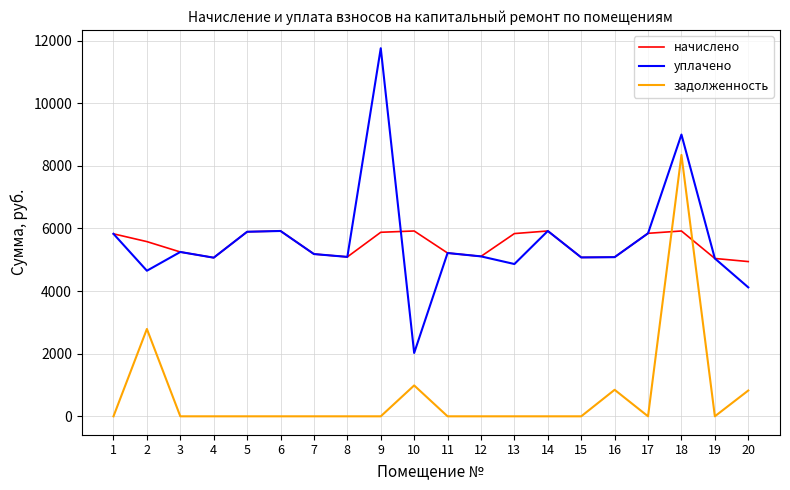

True or false: начислено has a value of 7128.1 at 15.

False